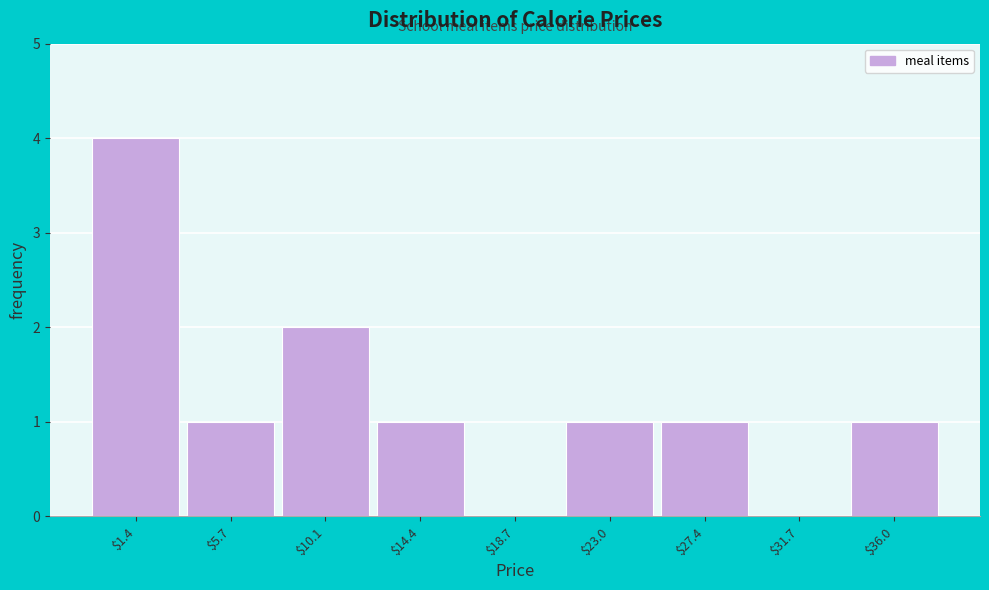

Is it true that the value at $5.7 is 1?

True